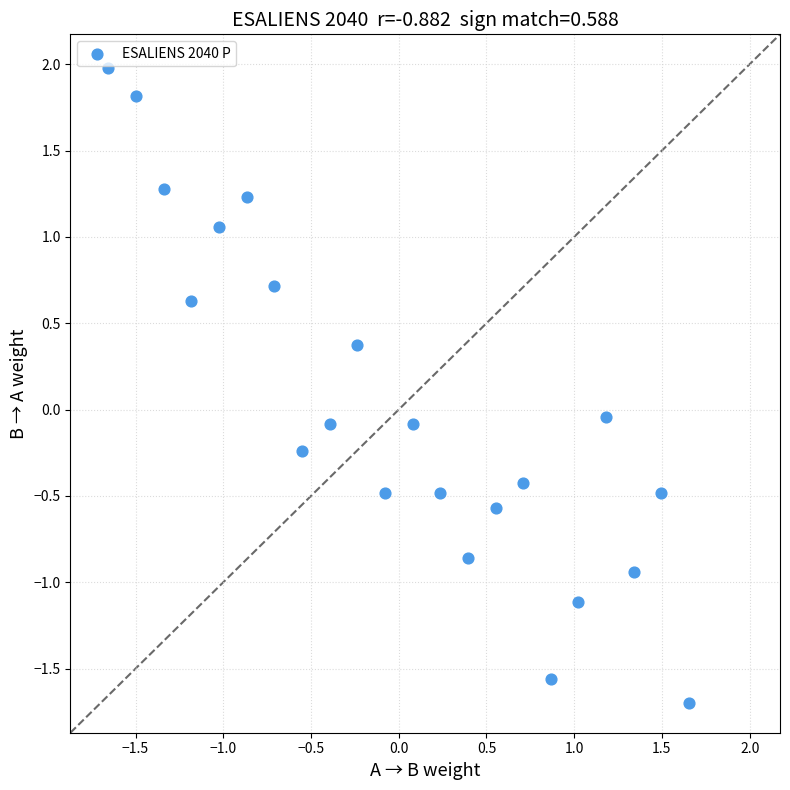

What is the range of Y values (max minus min)?

3.7